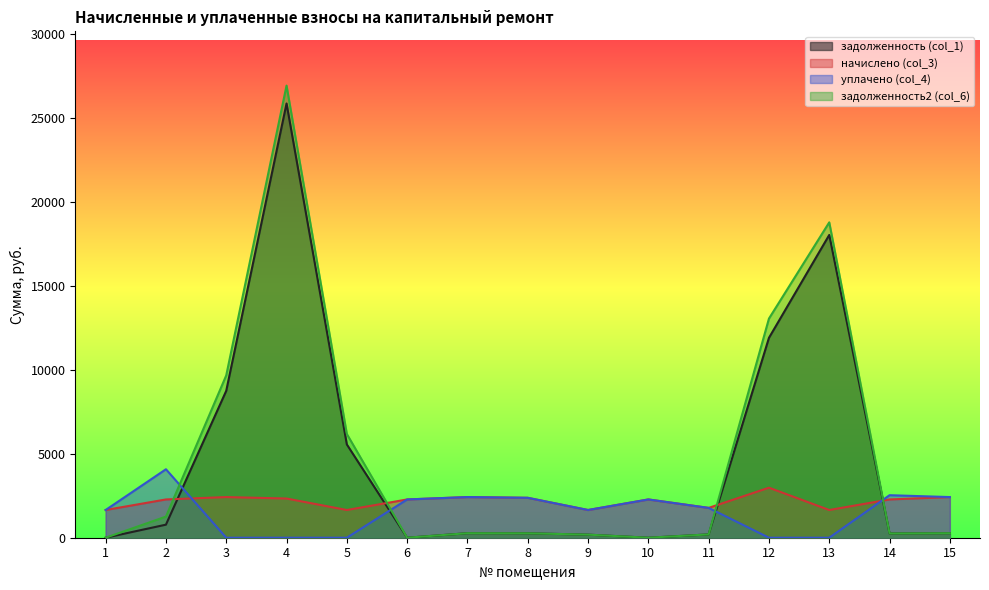

Does the chart have visible grid lines?

No